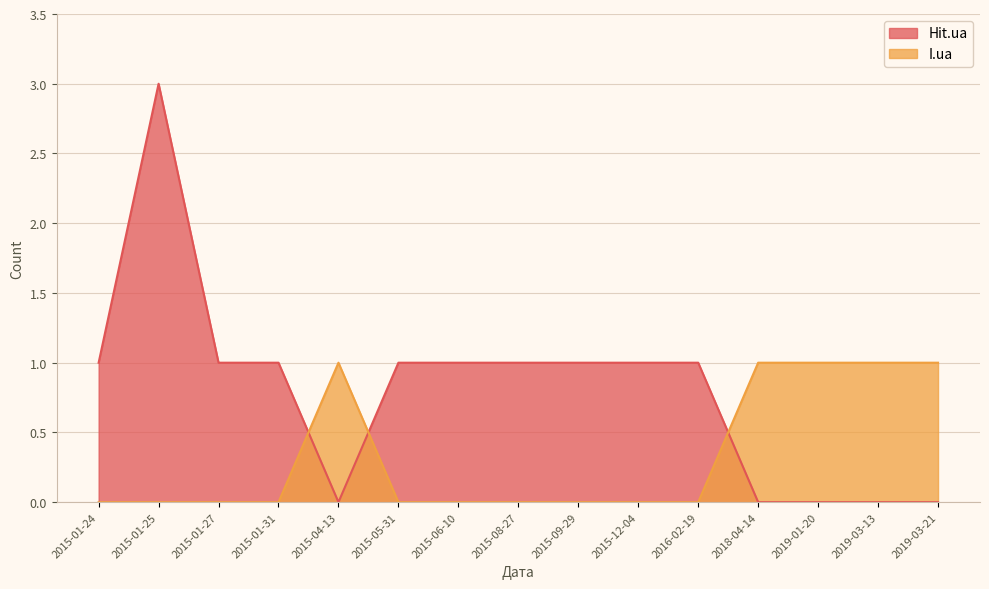

After their last crossing, which series has the higher values: I.ua or Hit.ua?

I.ua